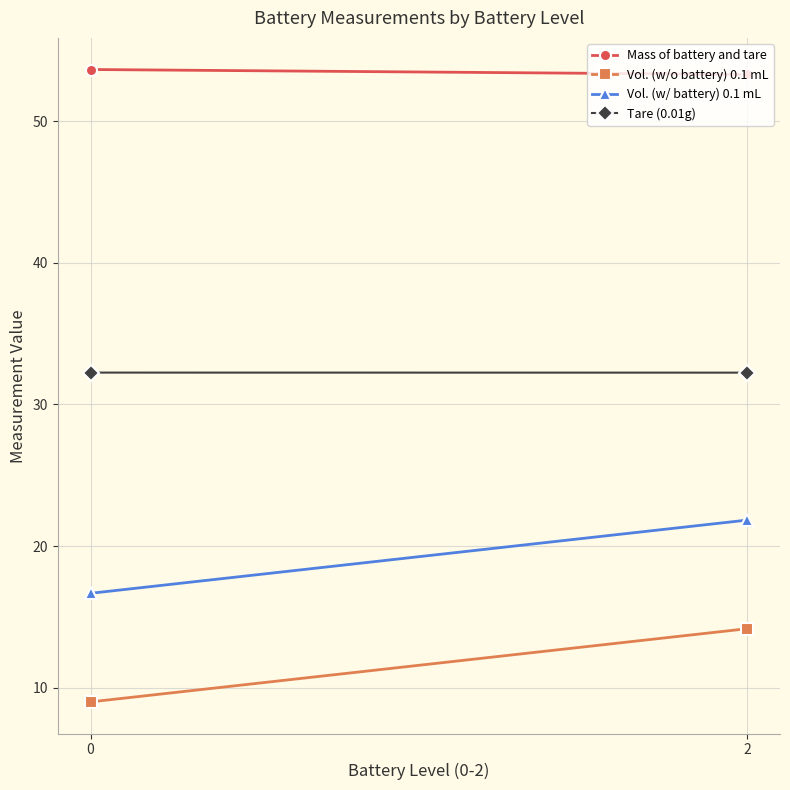

How many lines are shown in the chart?

4